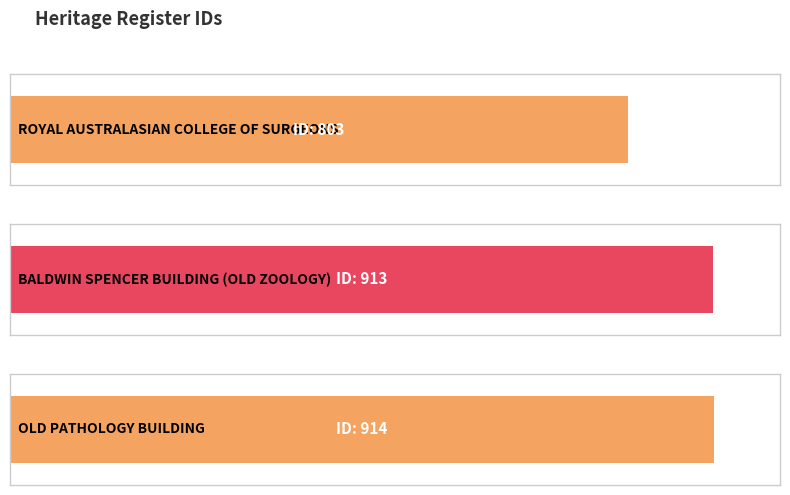

What is the change in value from BALDWIN SPENCER
BUILDING (OLD ZOOLOGY) to OLD PATHOLOGY
BUILDING?

+1